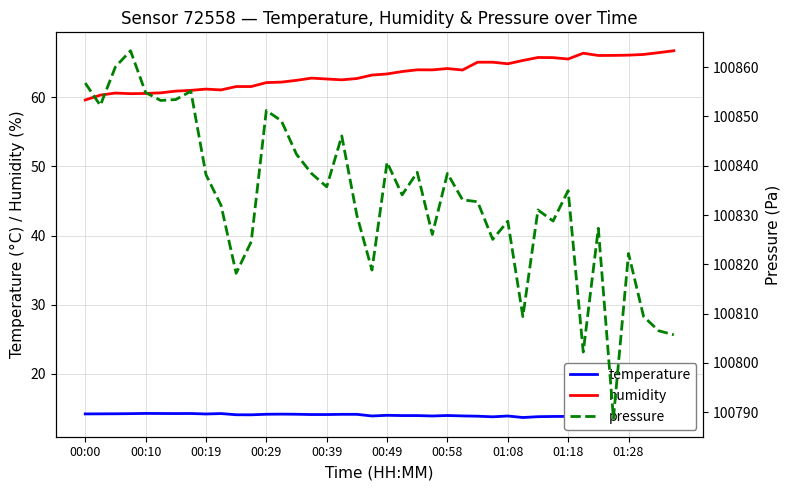

True or false: humidity and temperature cross at least once.

False